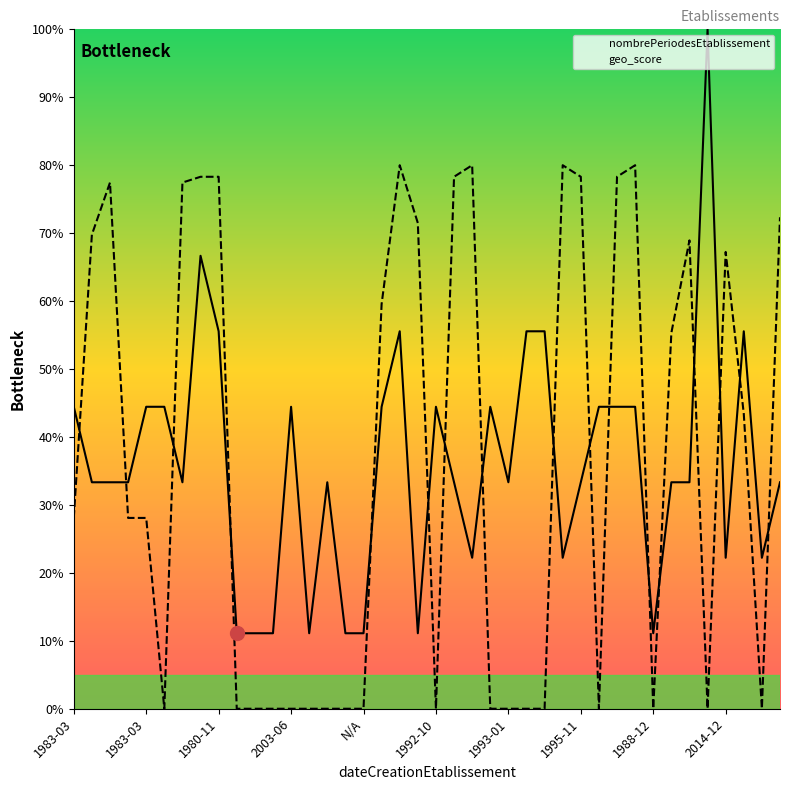

What is the label of the 40th point from the right?

1983-03